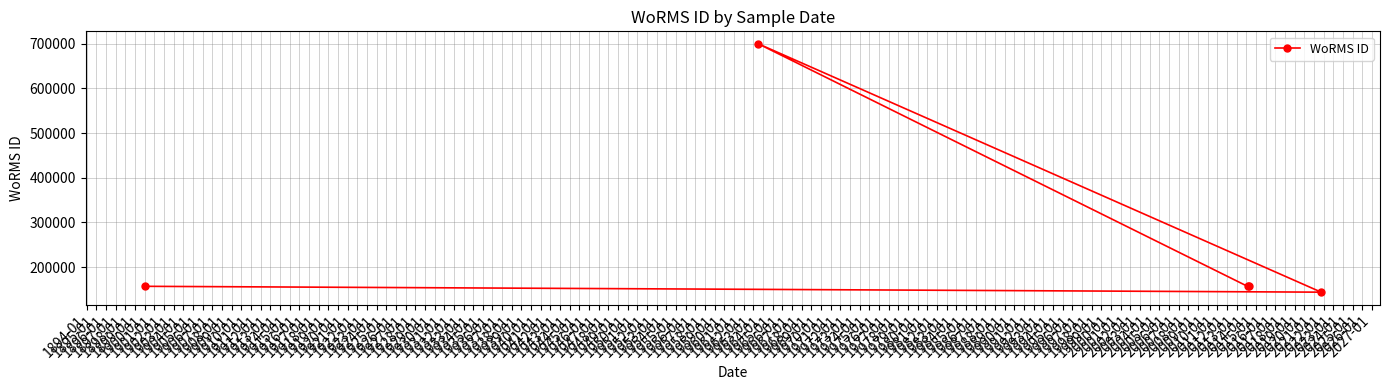

What is the value of the 5th point from the left?

144094